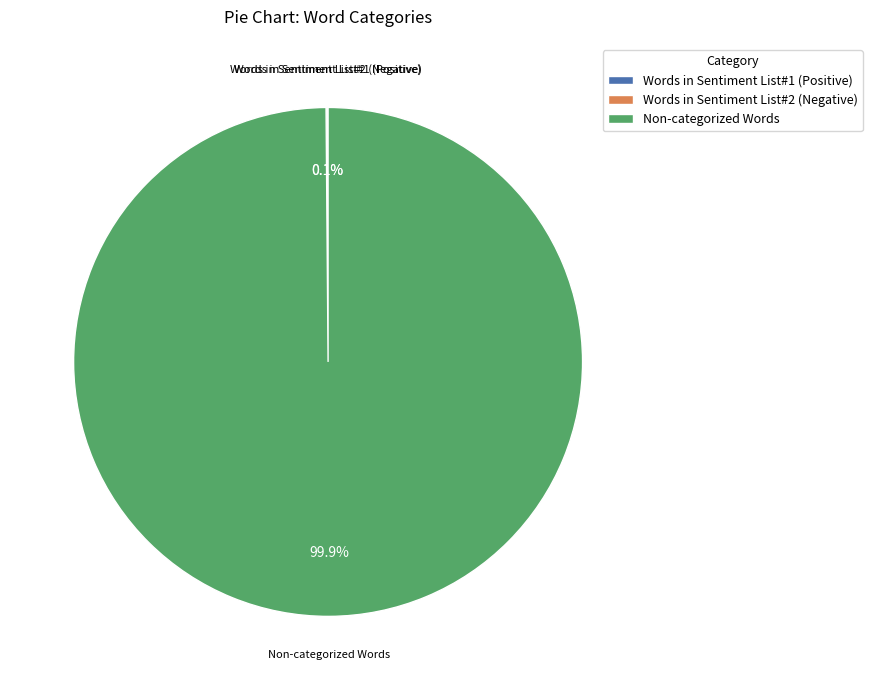

Which category has the biggest portion of the pie?

Non-categorized Words